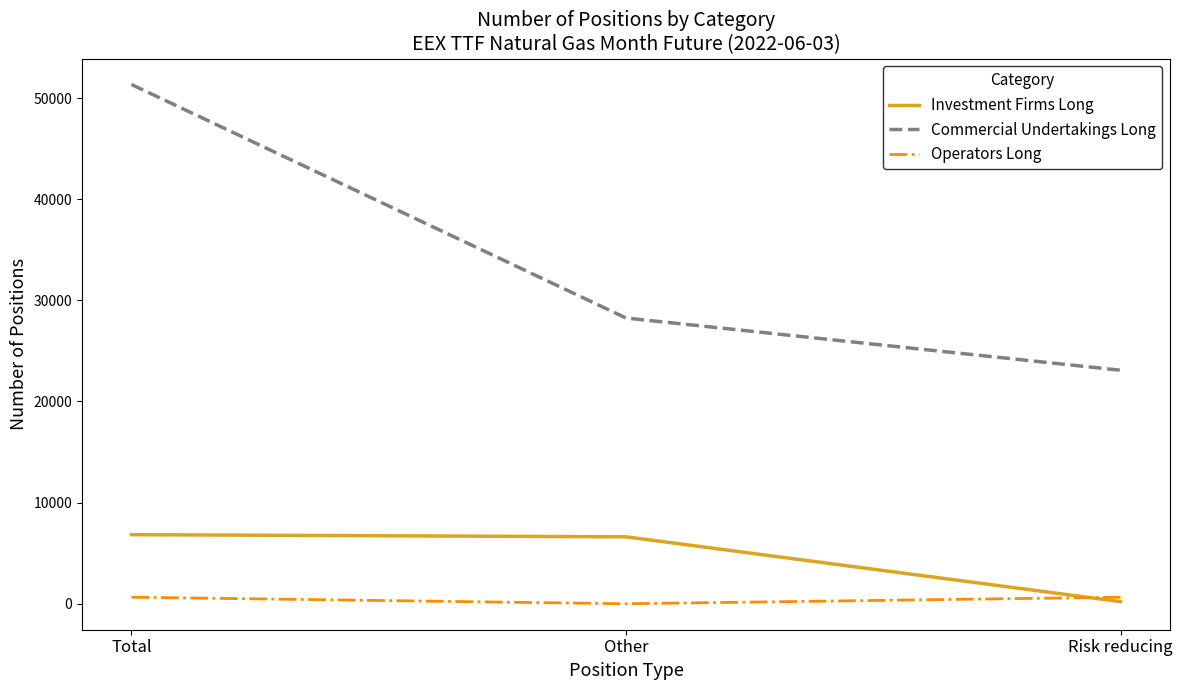

Read the Investment Firms Long value at Other, to the nearest 100.

6600